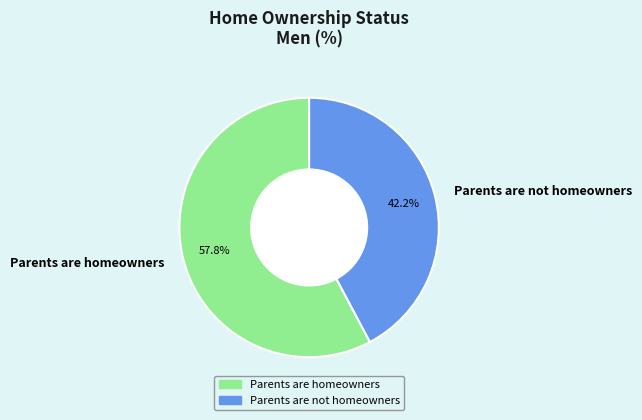

Rank the categories by value from highest to lowest.

Parents are homeowners, Parents are not homeowners